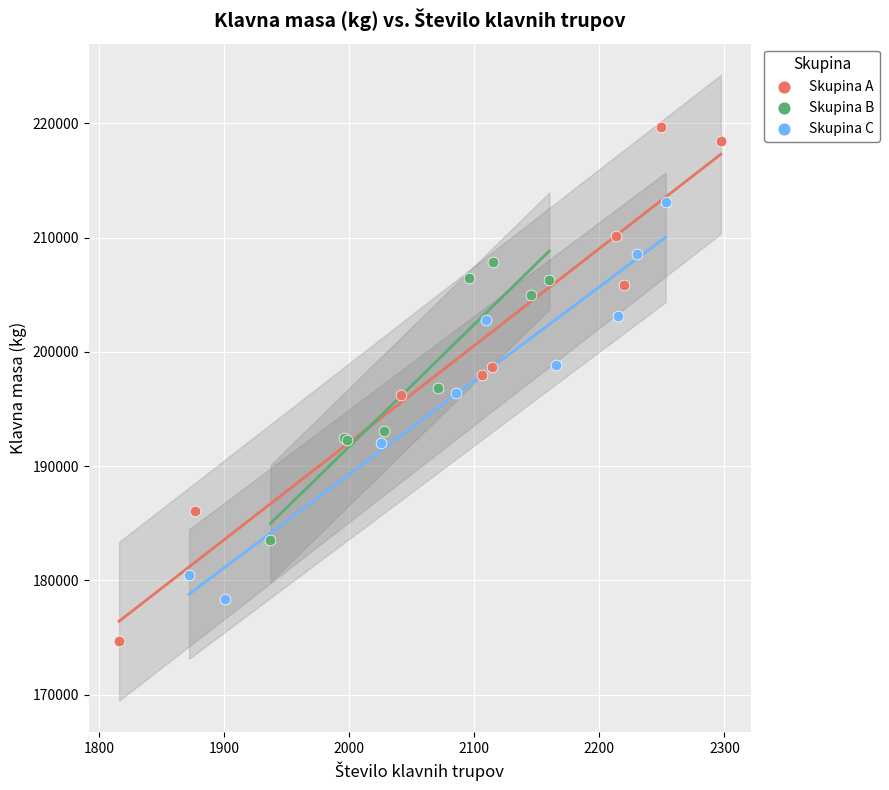

Which series has the largest Y range (max minus min)?

Skupina A